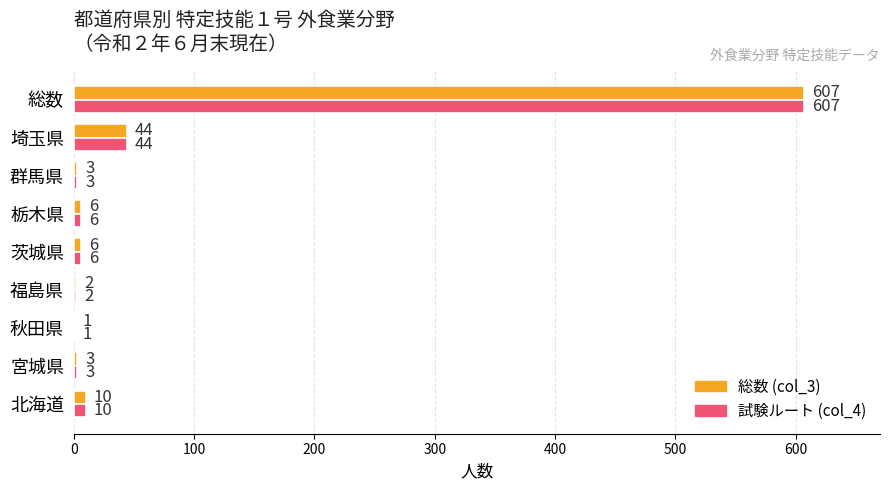

The value of 総数 (col_3) at 宮城県 is 3. True or false?

True